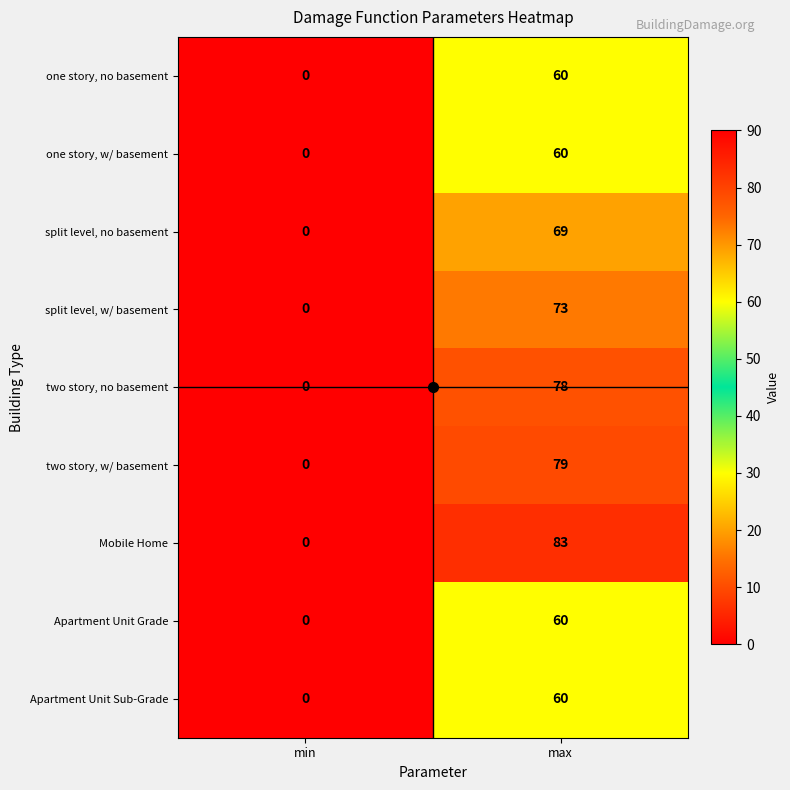

Read the Apartment Unit Sub-Grade value at max, to the nearest 5.

60